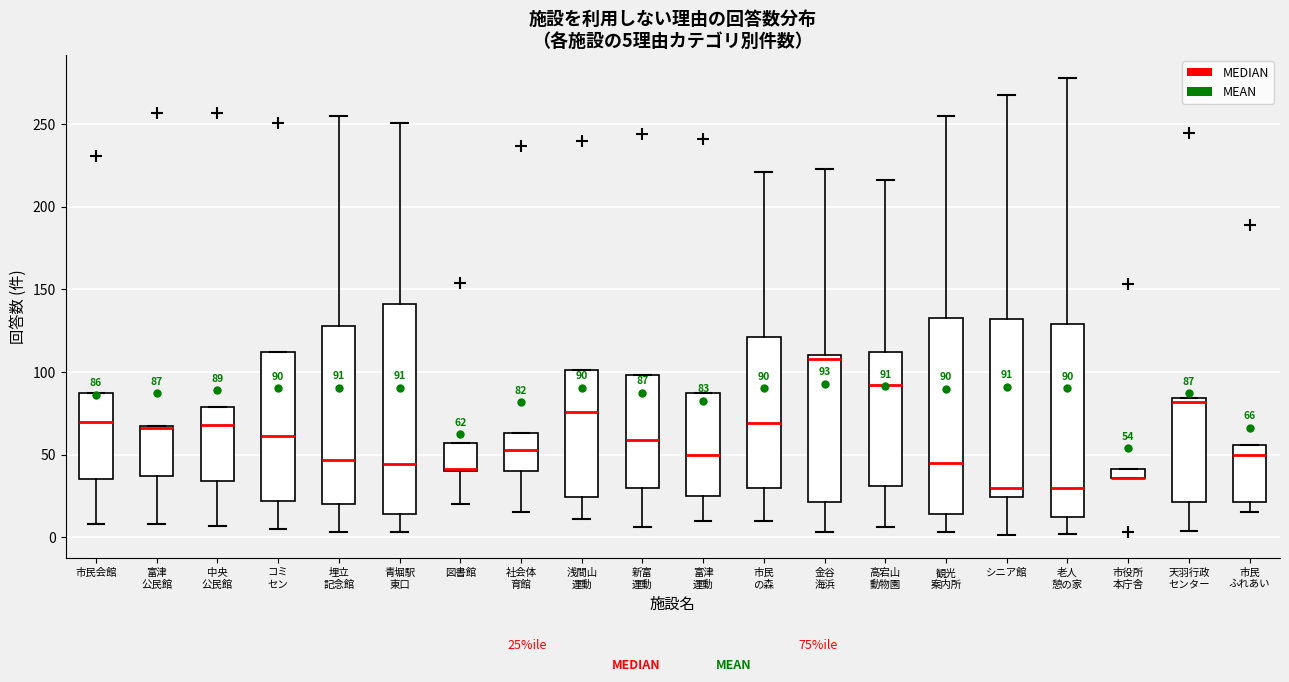

Which box is the tallest, from its lower edge to its upper edge?

青堀駅 東口